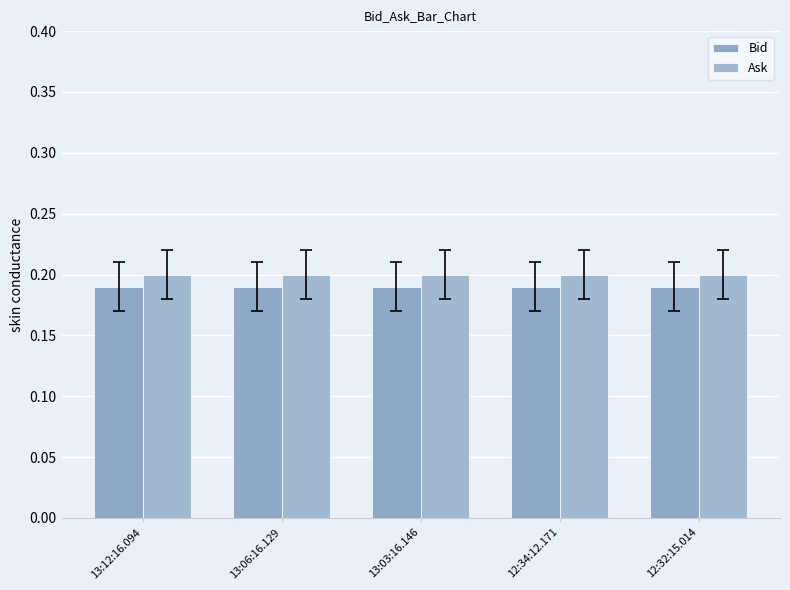

What is the label of the 3rd bar from the right?

13:03:16.146